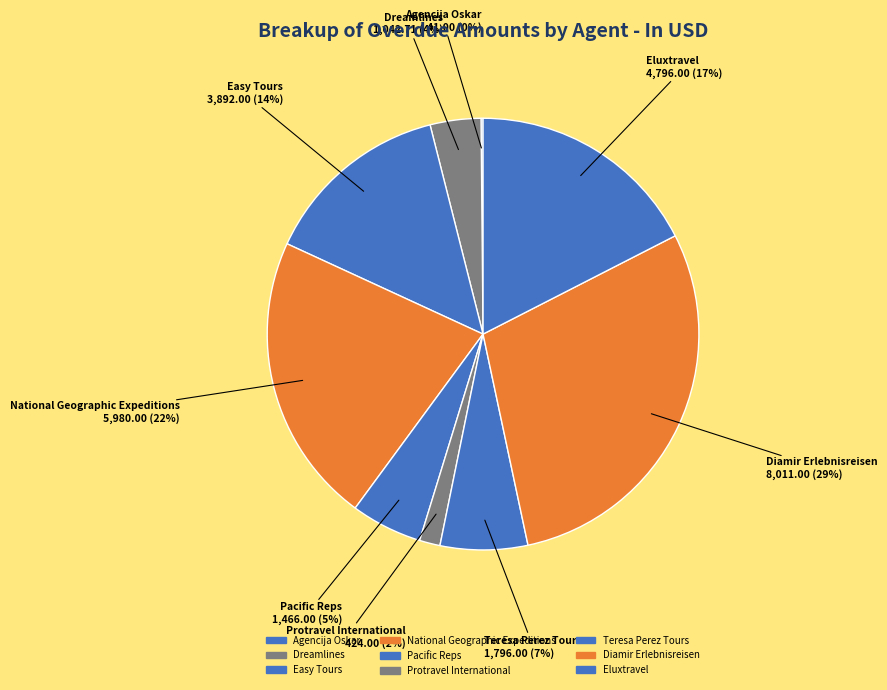

Which has a higher value, Pacific Reps or Diamir Erlebnisreisen?

Diamir Erlebnisreisen